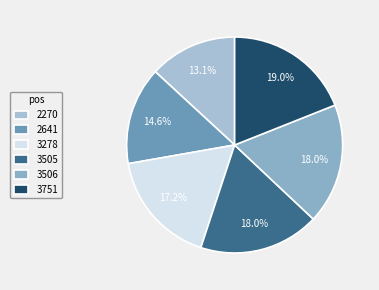

To the nearest percent, what portion does 2641 represent?

15%